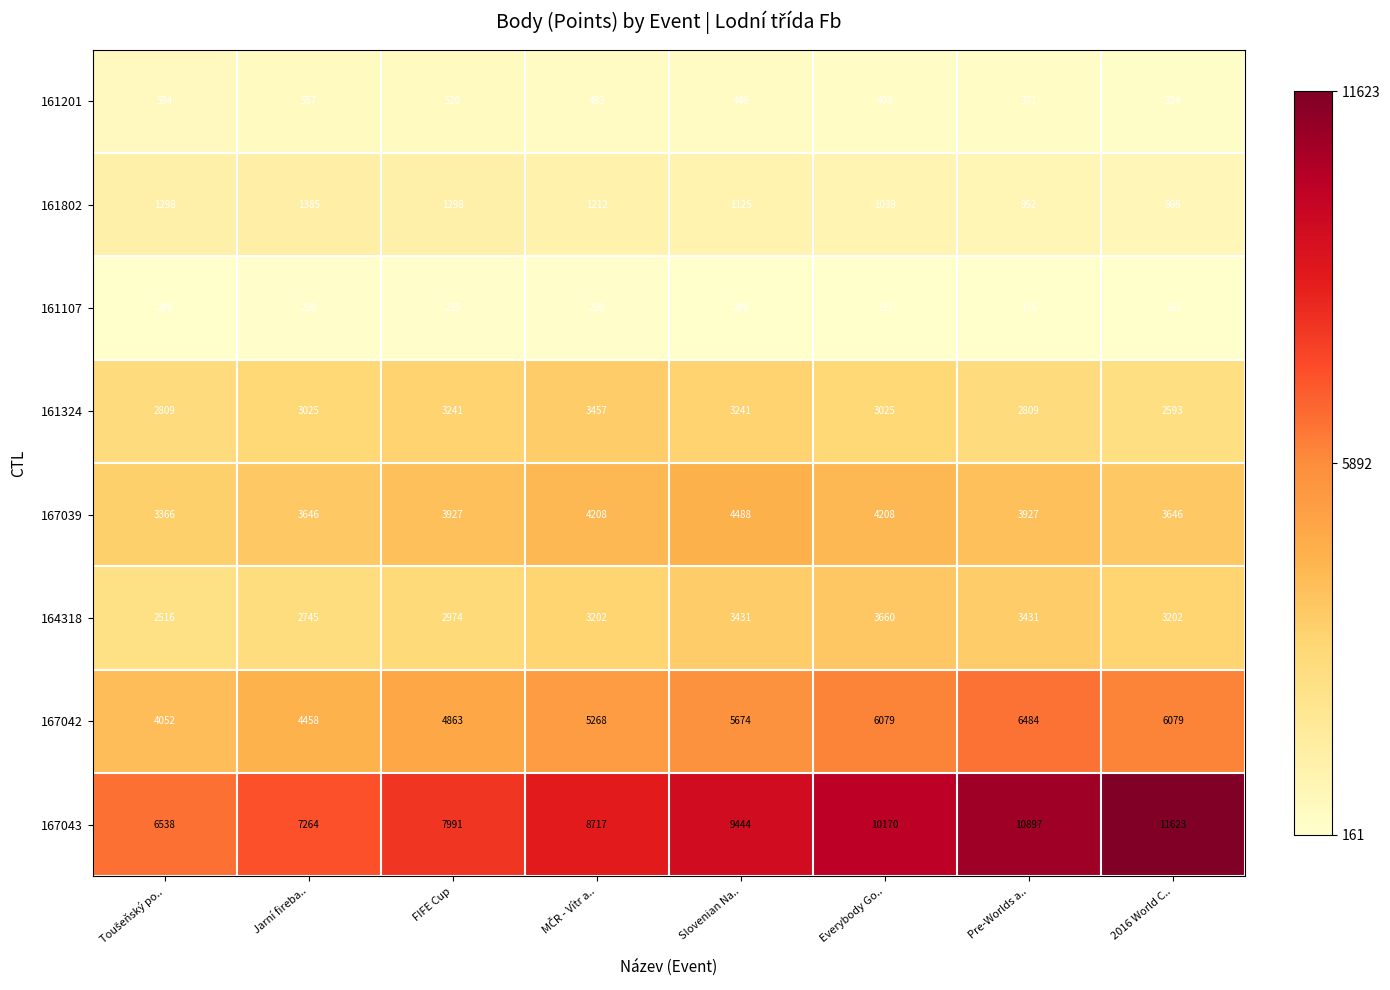

What is the maximum value shown in the chart?

11623